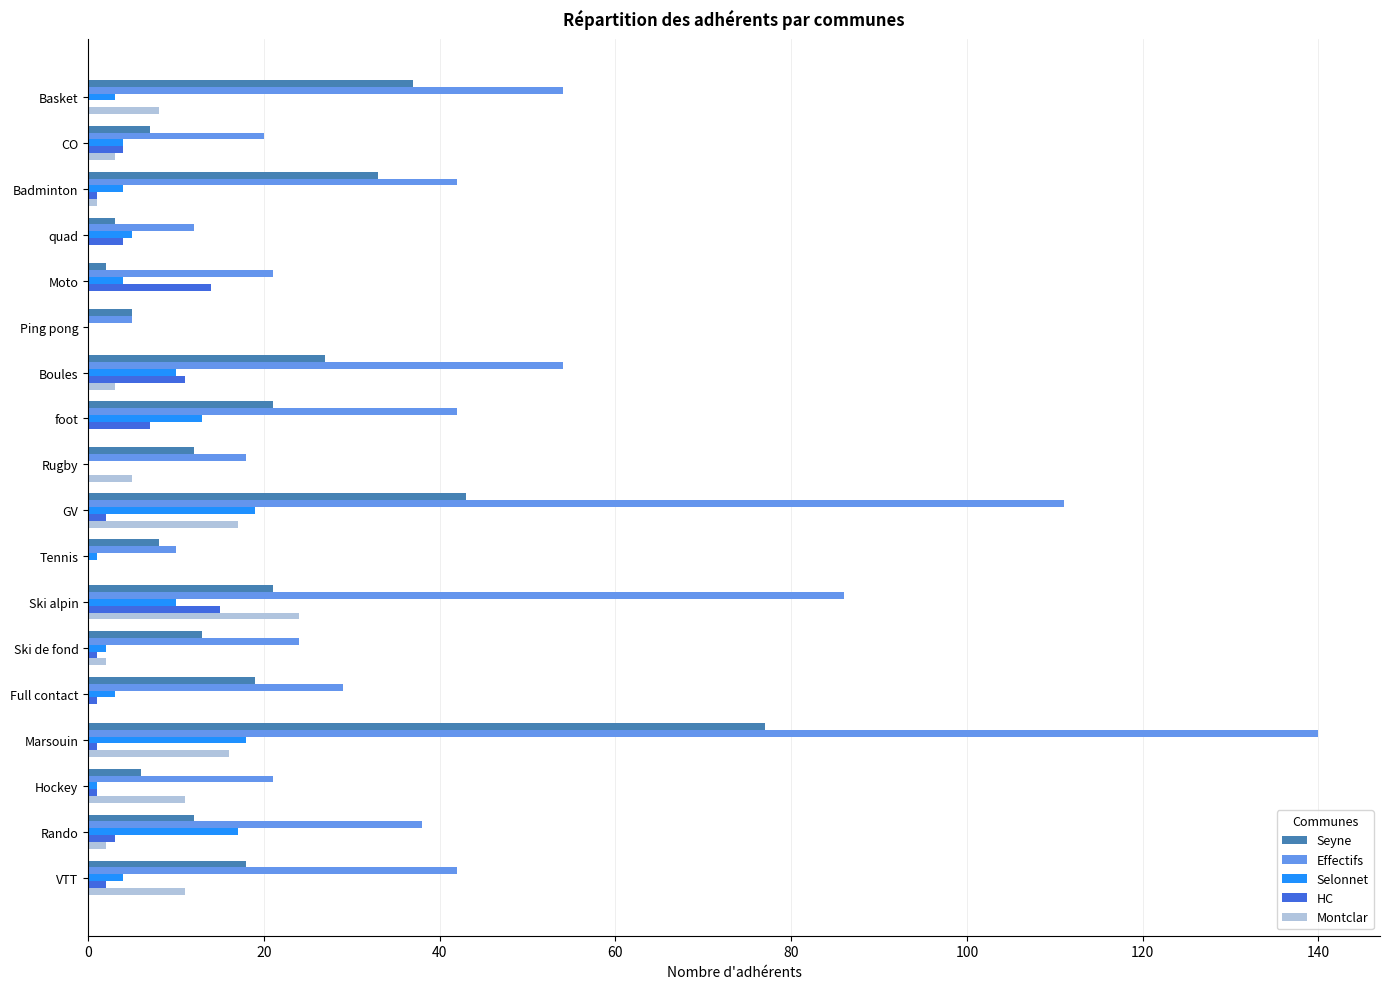

Between Ping pong and Ski alpin, which series saw the biggest shift?

Effectifs